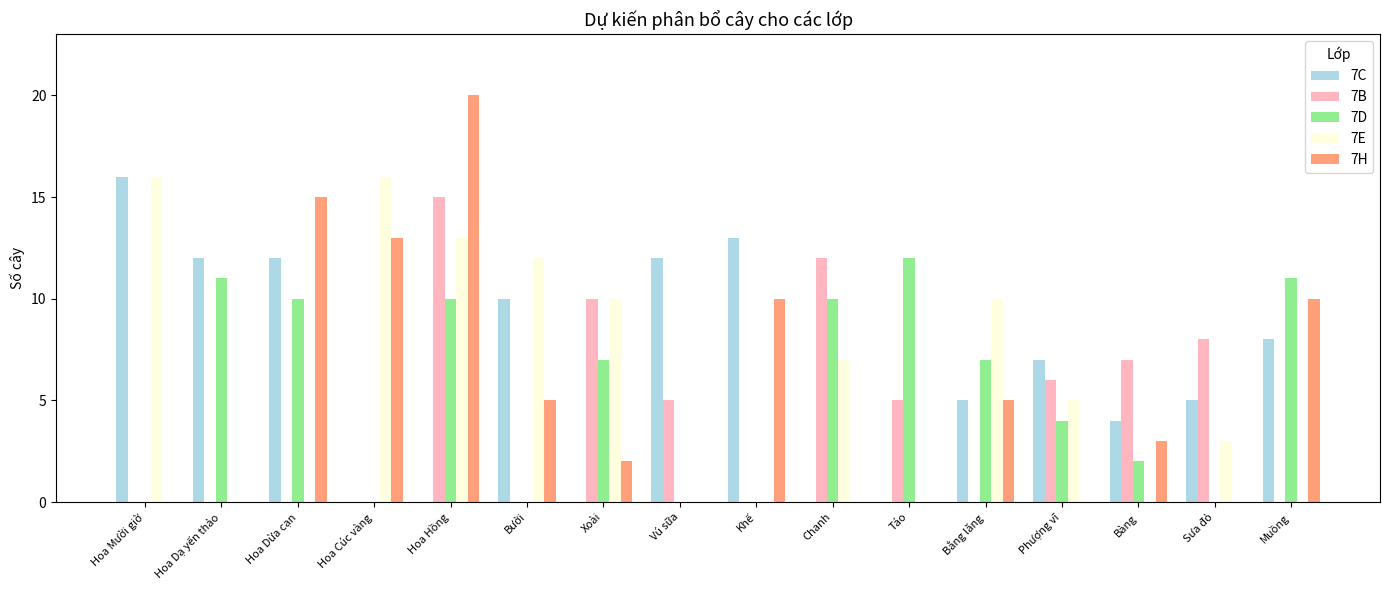

The 7C series shows 7 at Bưởi. True or false?

False